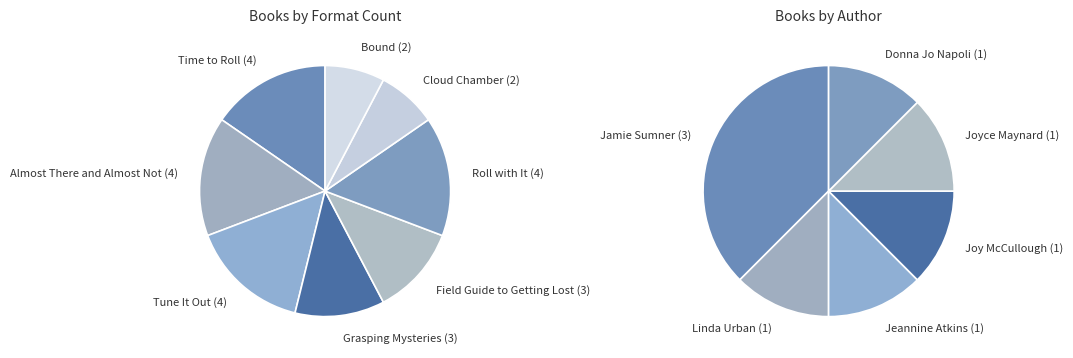

Which category has the smallest portion of the pie?

Cloud Chamber